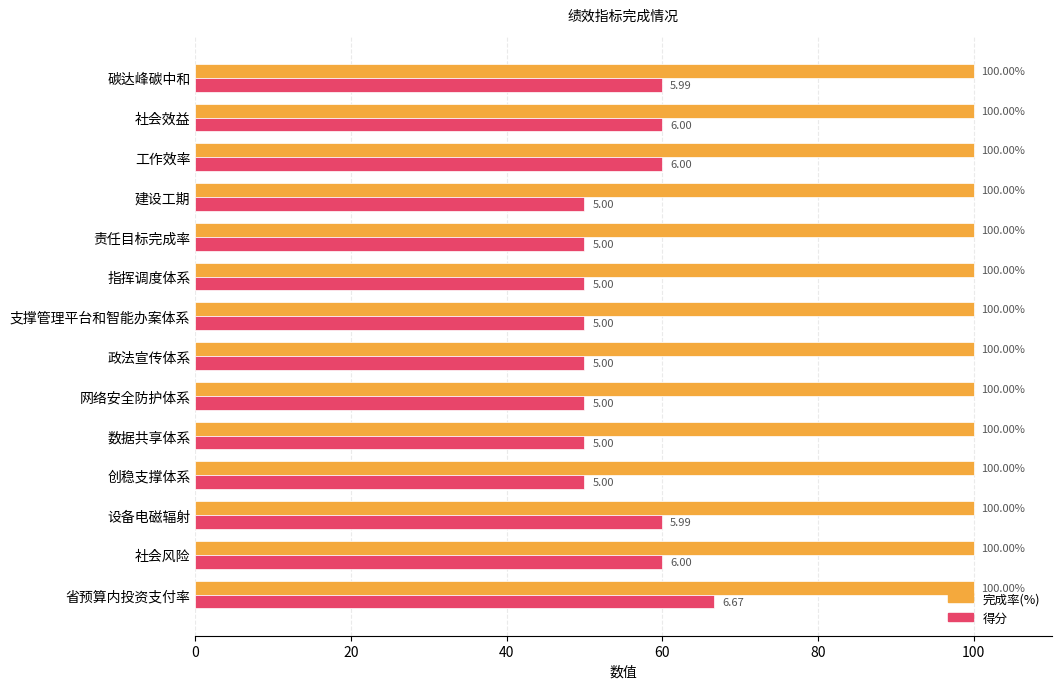

What is the difference between the highest and lowest values at 社会效益?

40.0